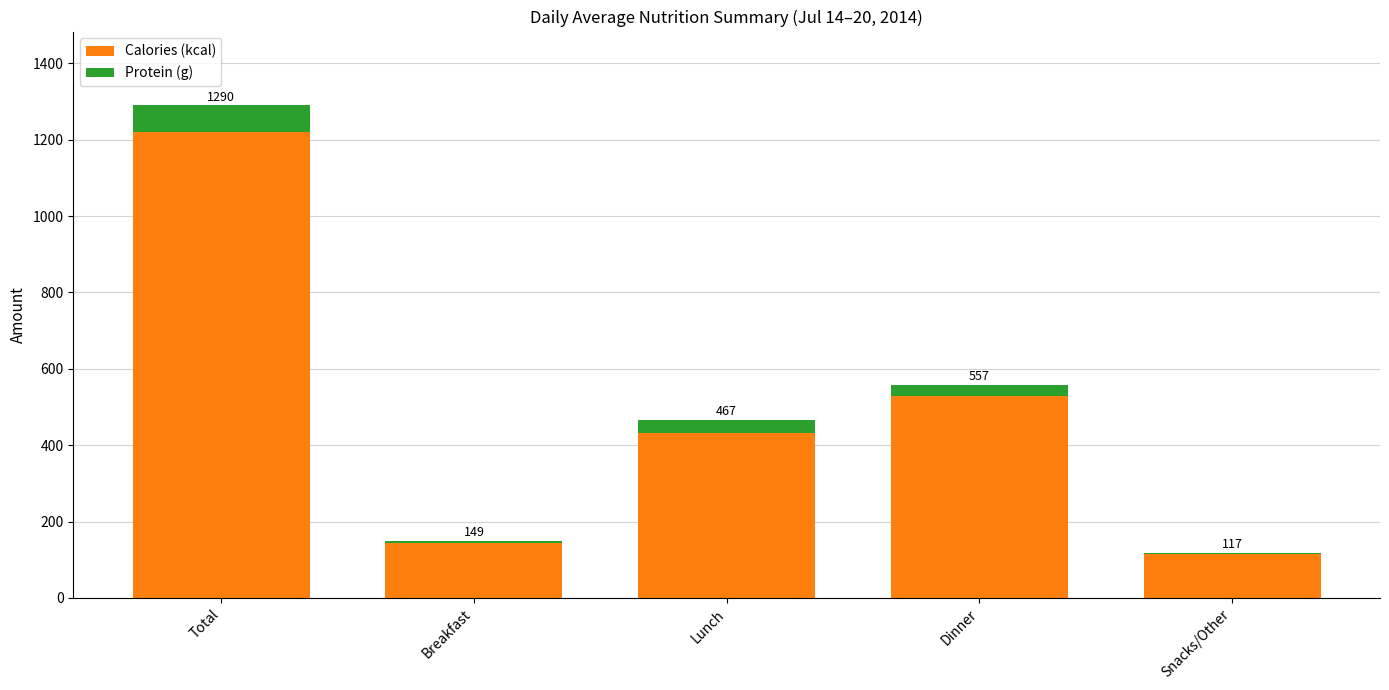

Which series has the widest spread of values?

Calories (kcal)